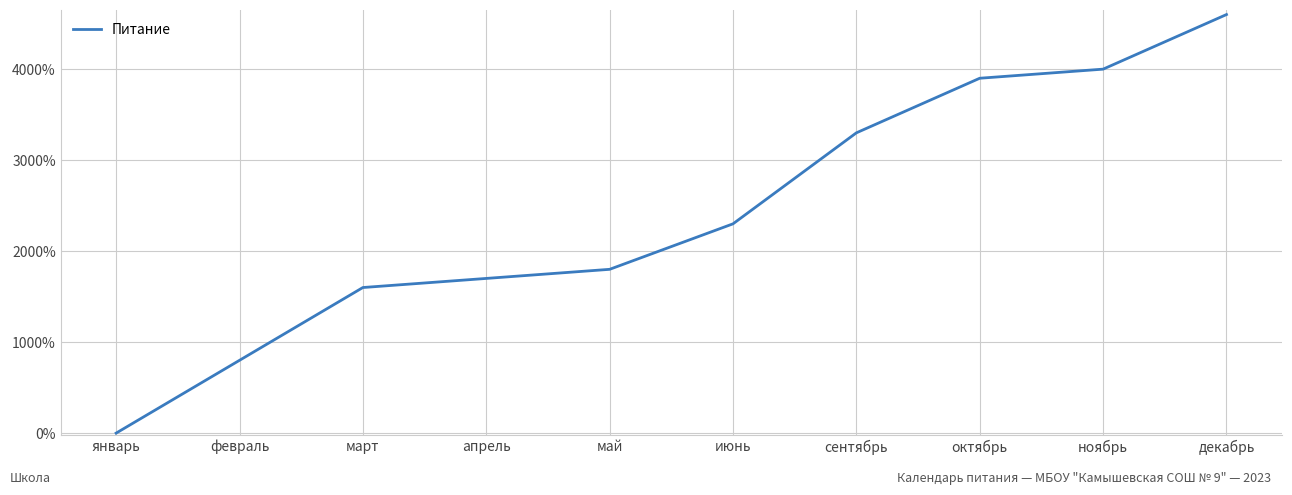

Which has a higher value, февраль or январь?

февраль